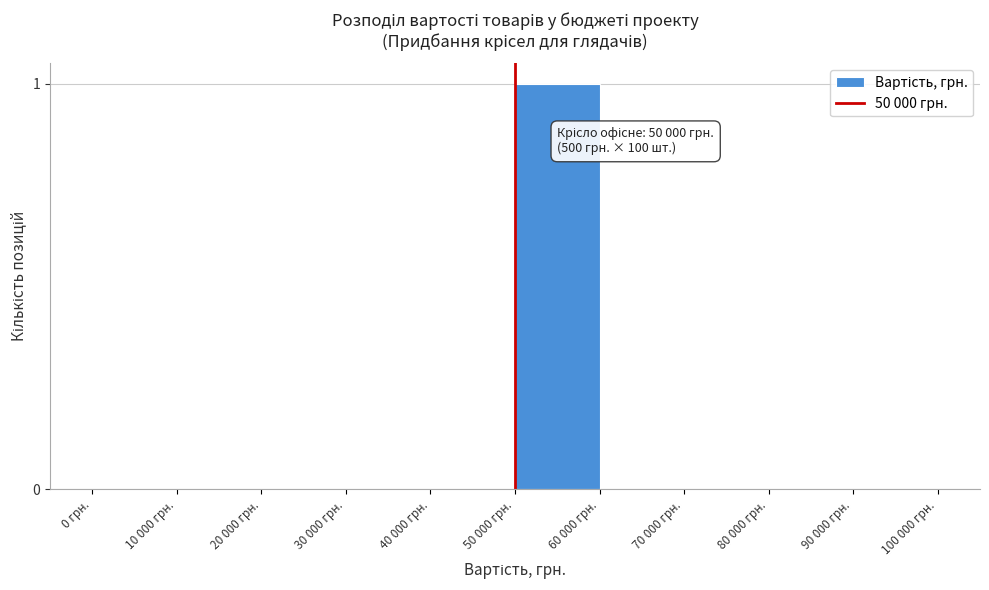

Reading left to right, list all the values displayed in this chart.

0 грн.=0	10 000 грн.=0	20 000 грн.=0	30 000 грн.=0	40 000 грн.=0	50 000 грн.=1	60 000 грн.=0	70 000 грн.=0	80 000 грн.=0	90 000 грн.=0